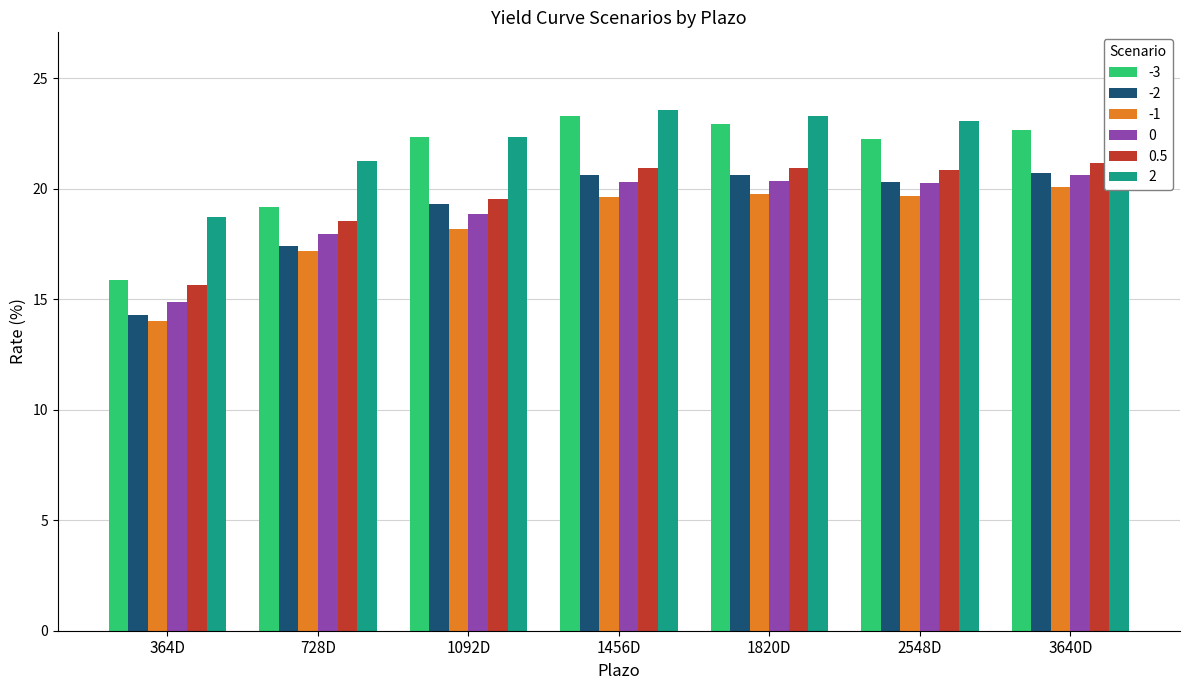

How many data points in -2 are less than 20?

3